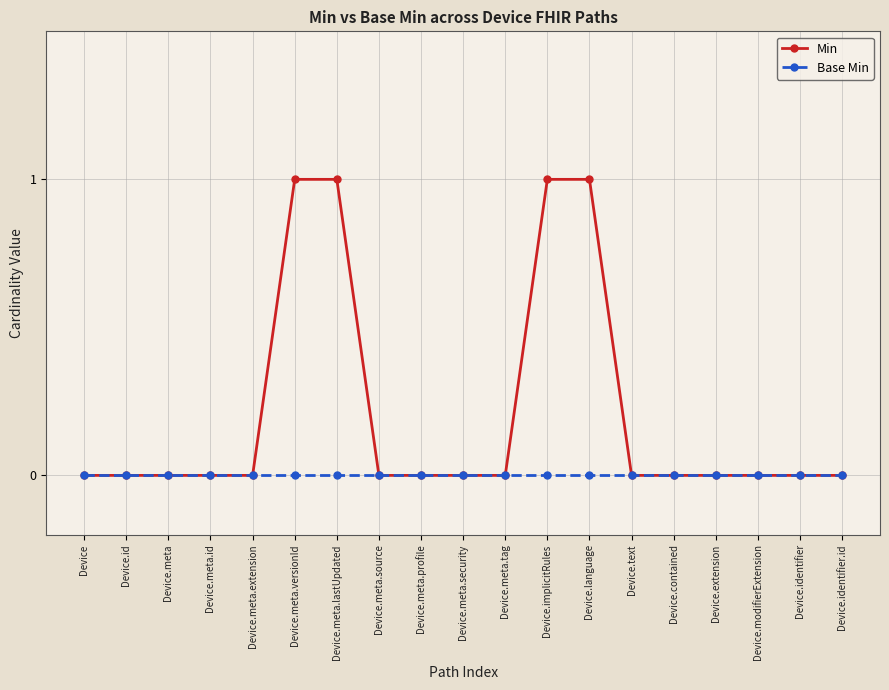

What is the label of the 5th point from the right?

Device.contained